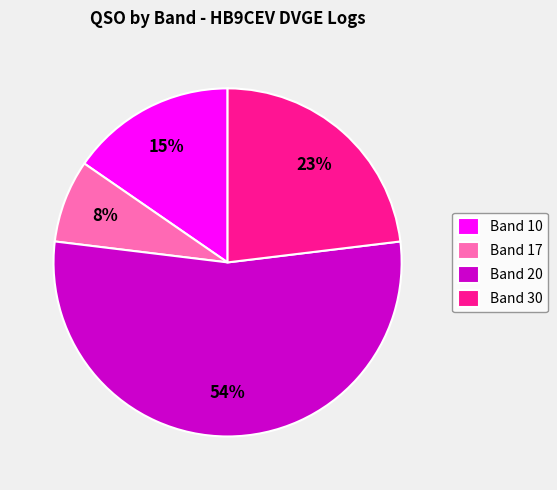

To the nearest percent, what is the difference between the Band 30 and Band 20 slice percentages?

31%